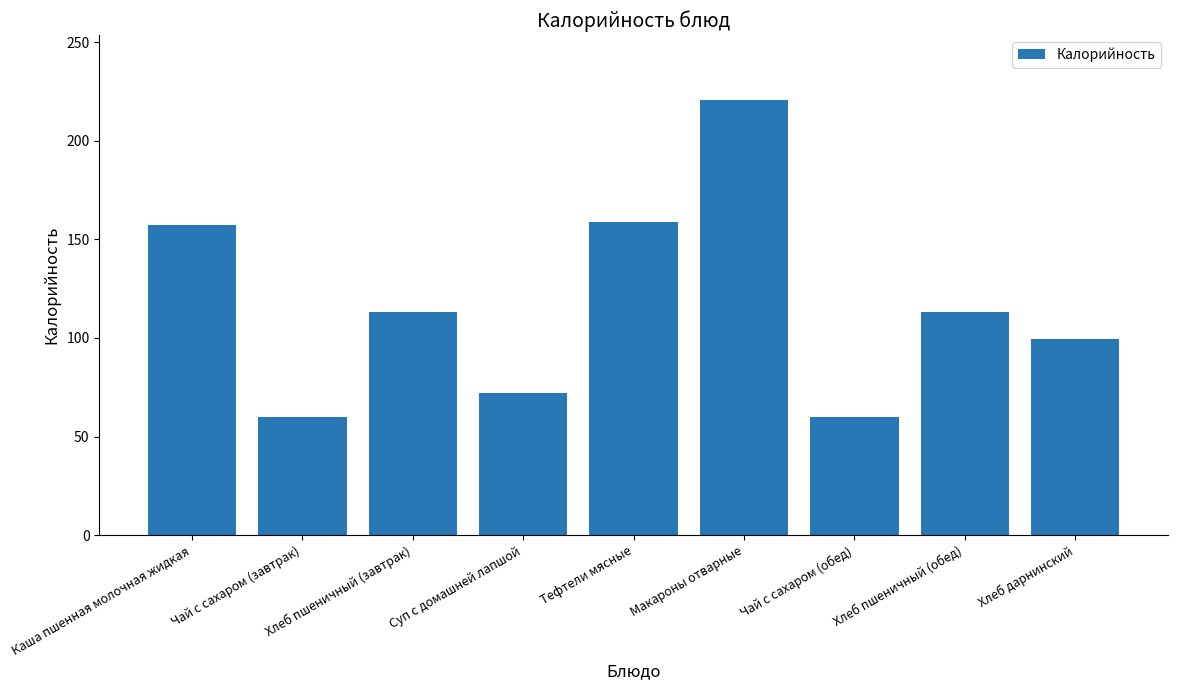

What is the change in value from Хлеб пшеничный (завтрак) to Суп с домашней лапшой?

-41.0